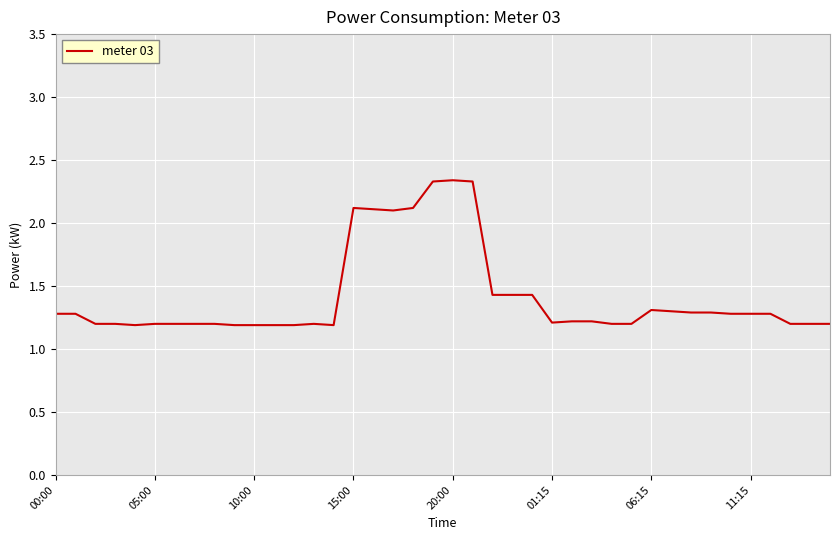

What is the minimum value shown in the chart?

1.2